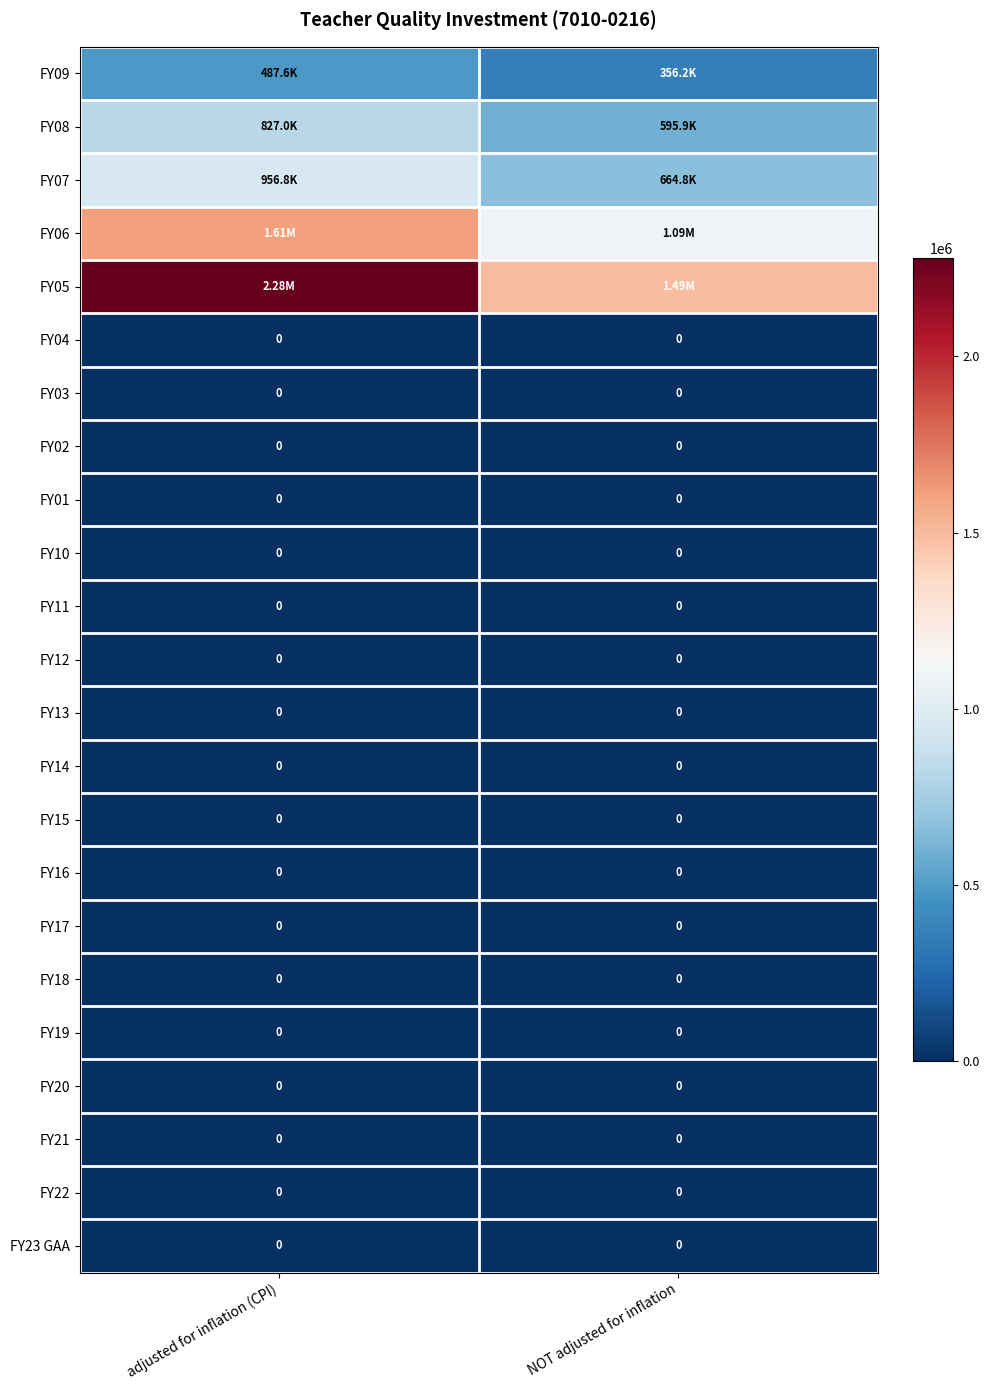

Is it true that FY18 equals 0 at adjusted for inflation (CPI)?

True